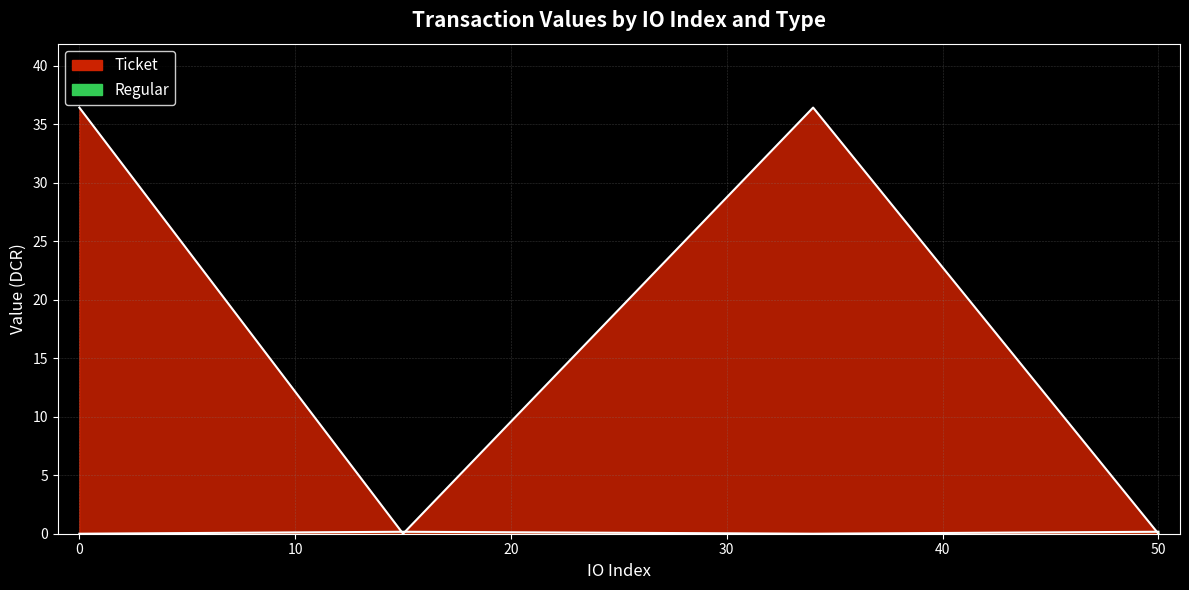

What is the total value across all series at -1 (io:0)?

36.4